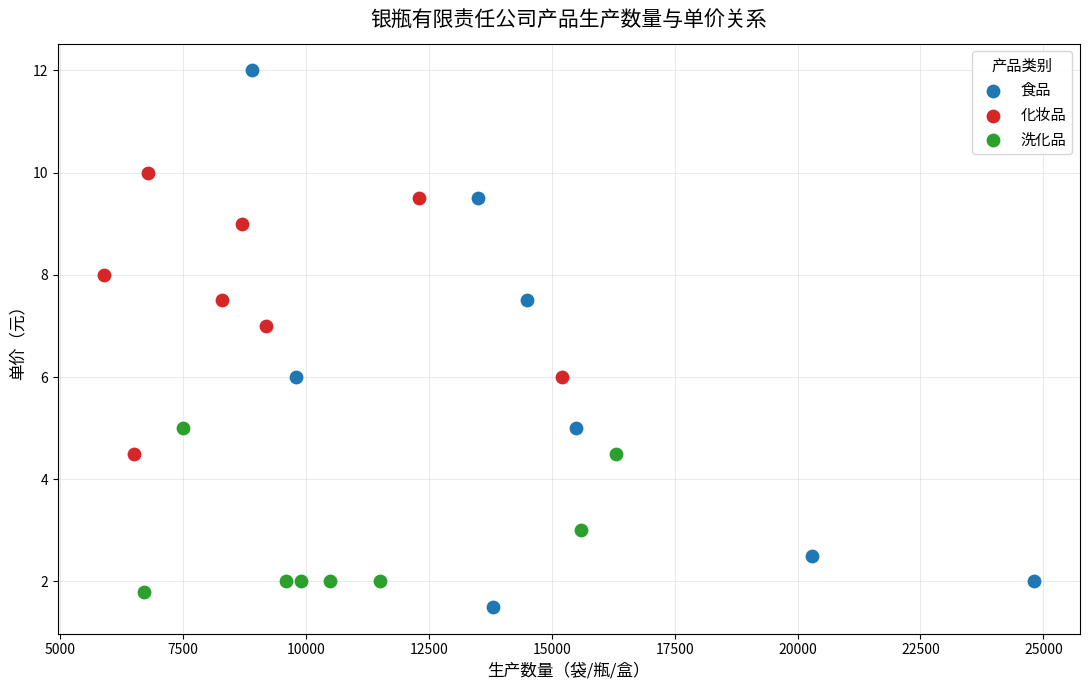

Which series contains the highest Y value?

食品